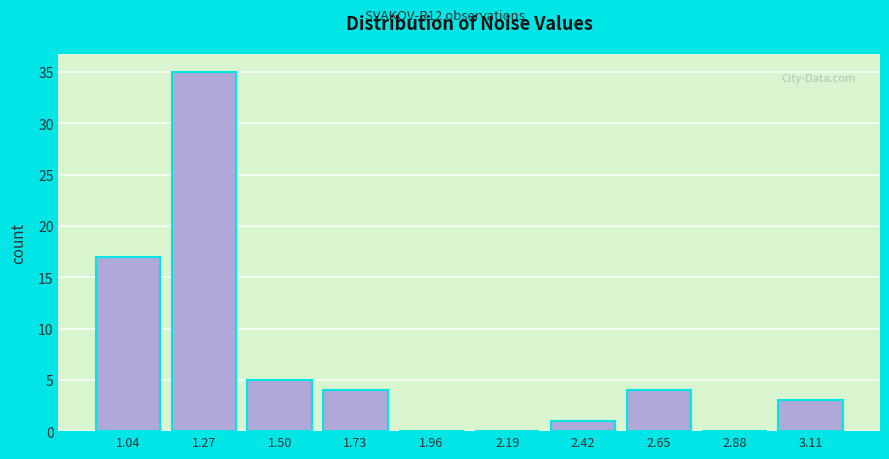

Reading right to left, list all the values displayed in this chart.

3.11=3	2.88=0	2.65=4	2.42=1	2.19=0	1.96=0	1.73=4	1.50=5	1.27=35	1.04=17